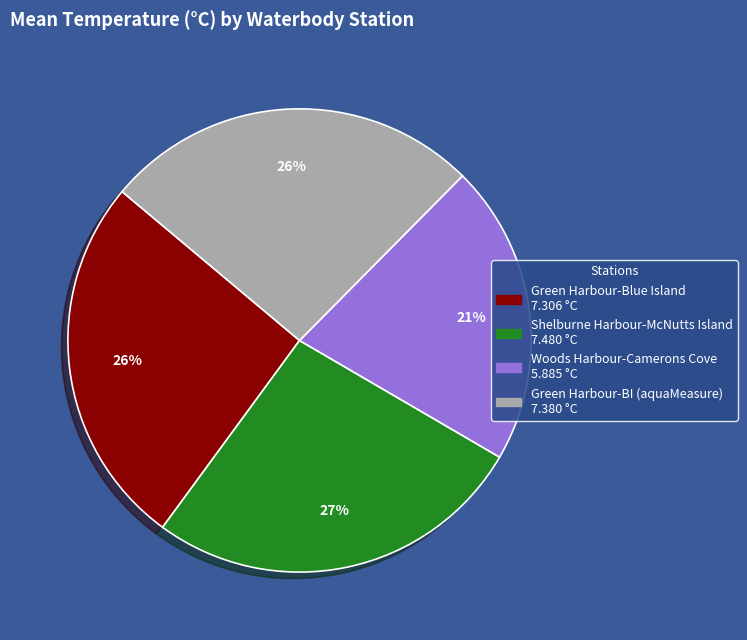

Does any single category account for the majority?

No